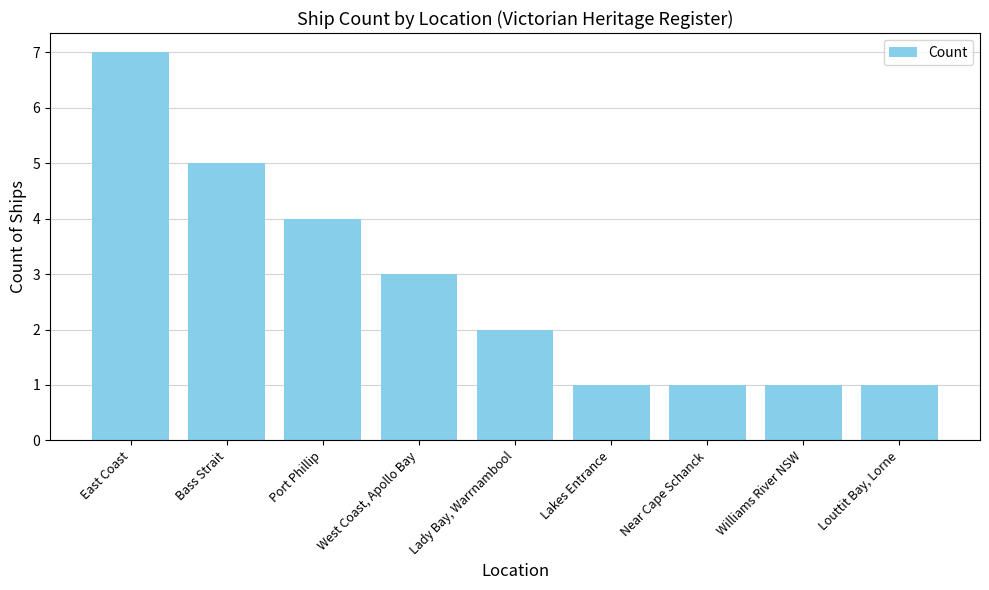

What is the value of the 4th bar from the left?

3